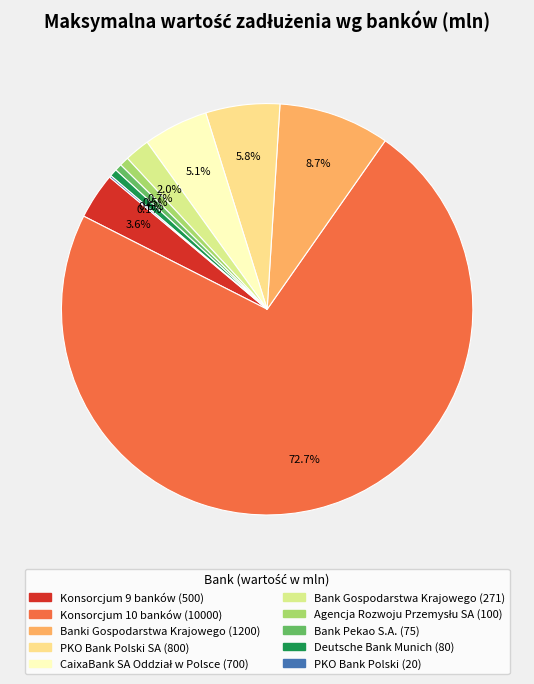

Count the number of slices in the pie.

10